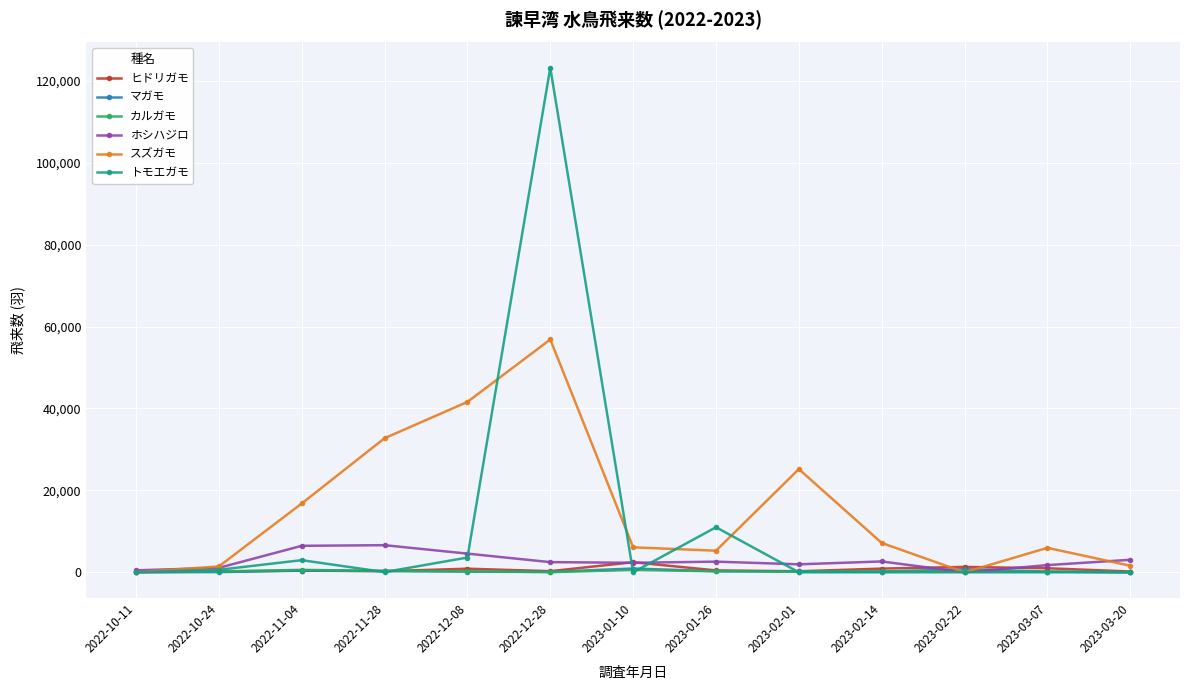

At which category is the sum across all series the highest?

2022-12-28